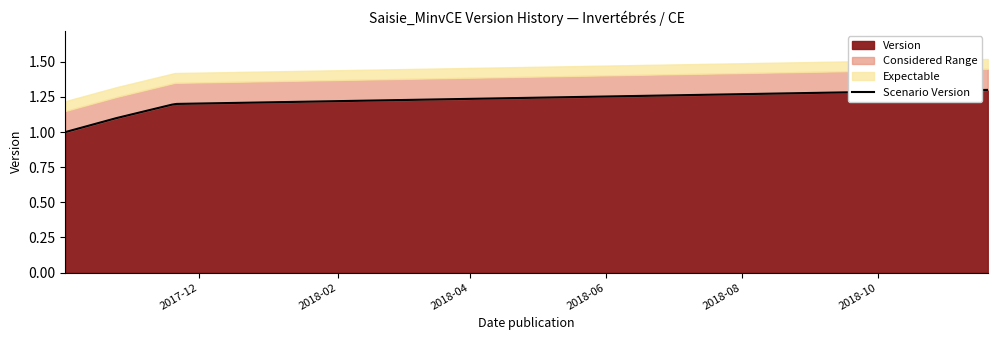

What is the sum of the values at 2017-10-25 and 2017-11-20?

2.3